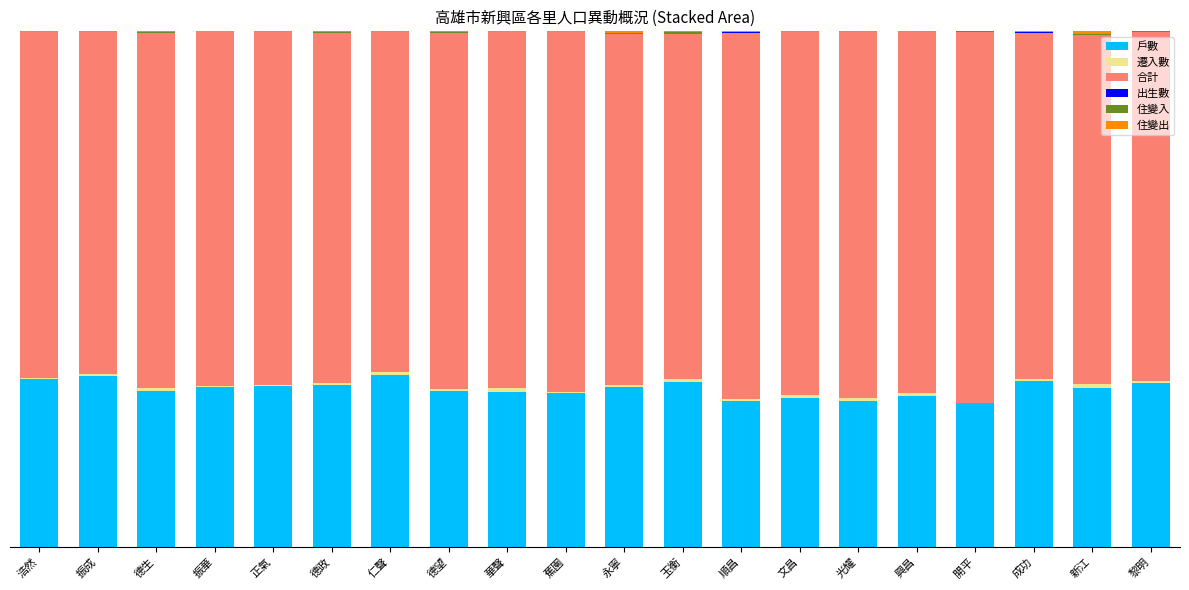

Are the bars grouped side by side (vs. stacked)?

No